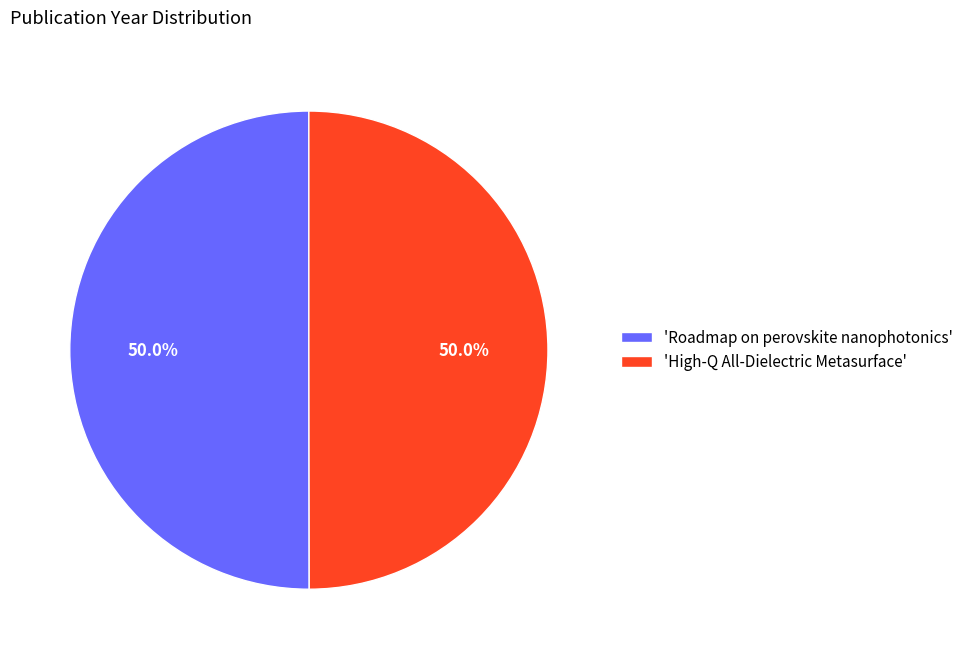

What percentage is NOT represented by 'High-Q All-Dielectric Metasurface'?

50.0%